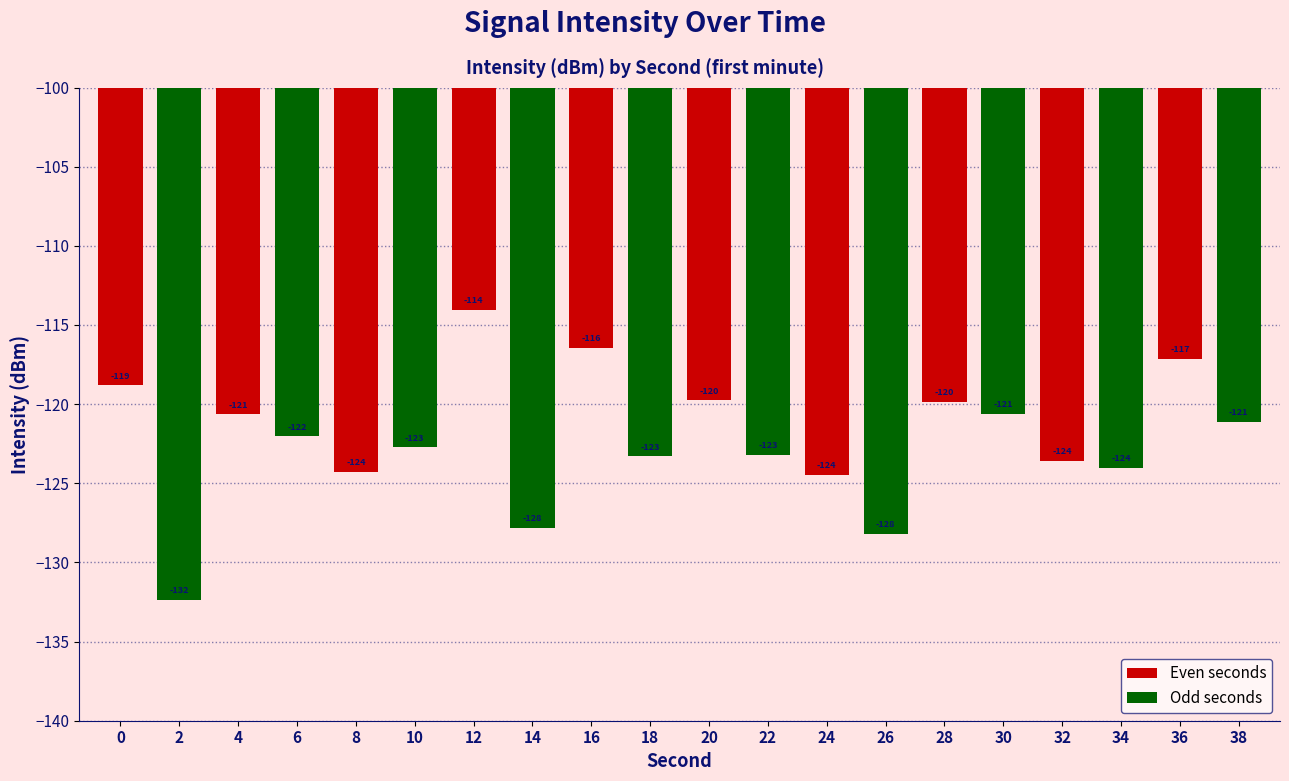

How many bars are there in total?

20